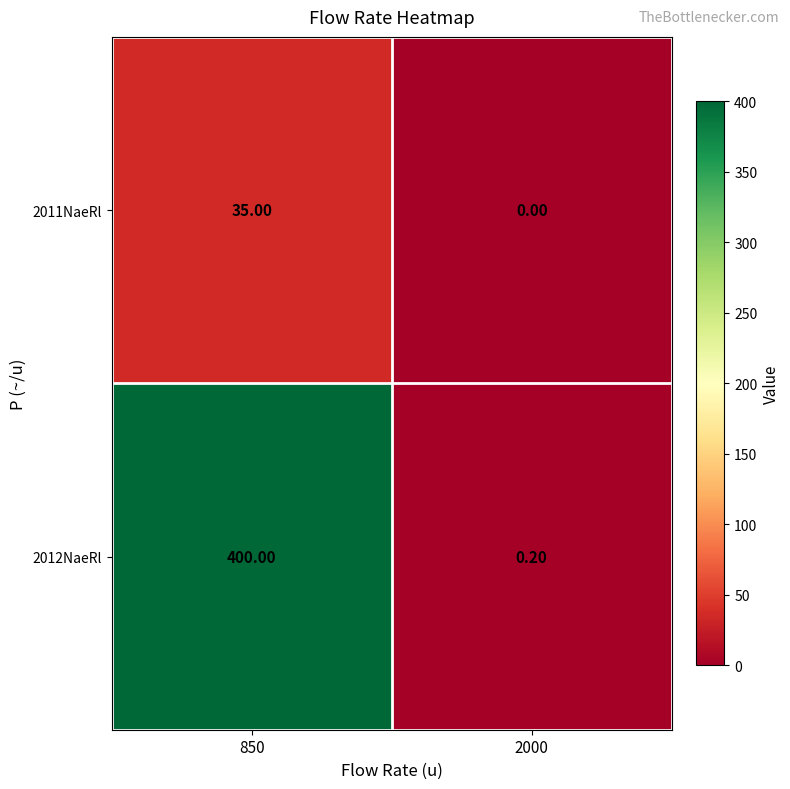

At 850, list the series in order from smallest to largest.

2011NaeRl, 2012NaeRl